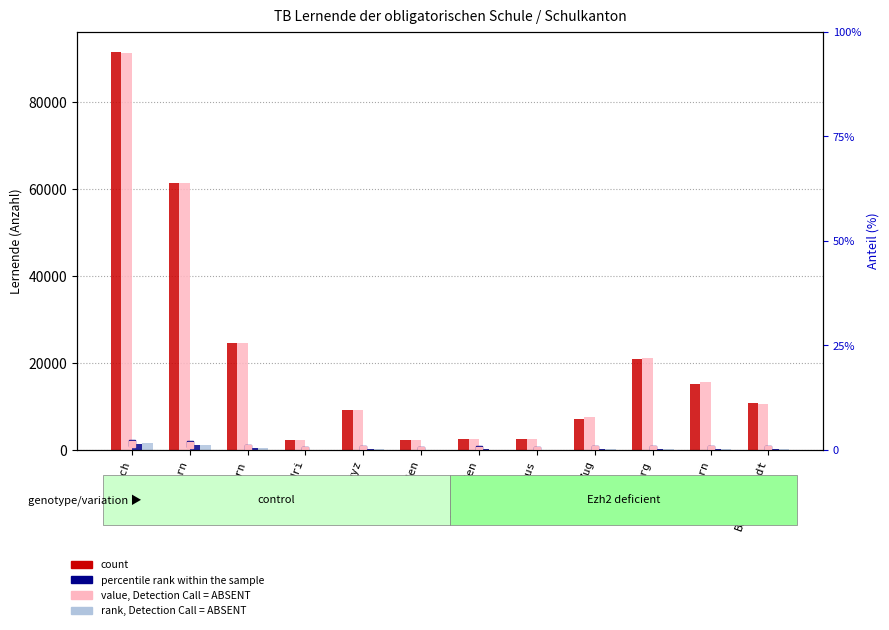

What is the sum of all Total Schulkanton (Regelschulen) values?

249731.0